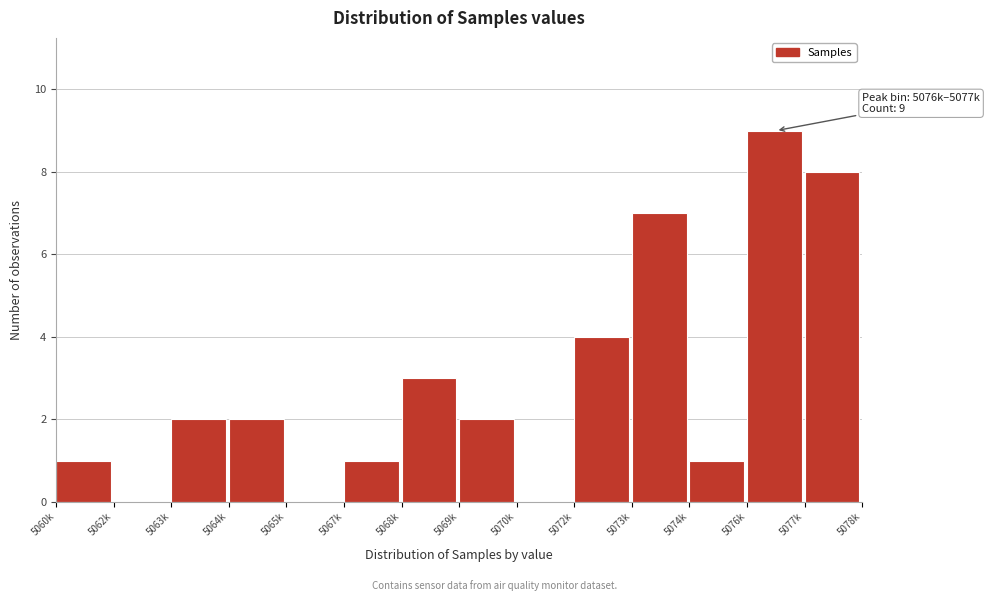

Reading right to left, list all the values displayed in this chart.

5077k=8	5076k=9	5074k=1	5073k=7	5072k=4	5070k=0	5069k=2	5068k=3	5067k=1	5065k=0	5064k=2	5063k=2	5062k=0	5060k=1